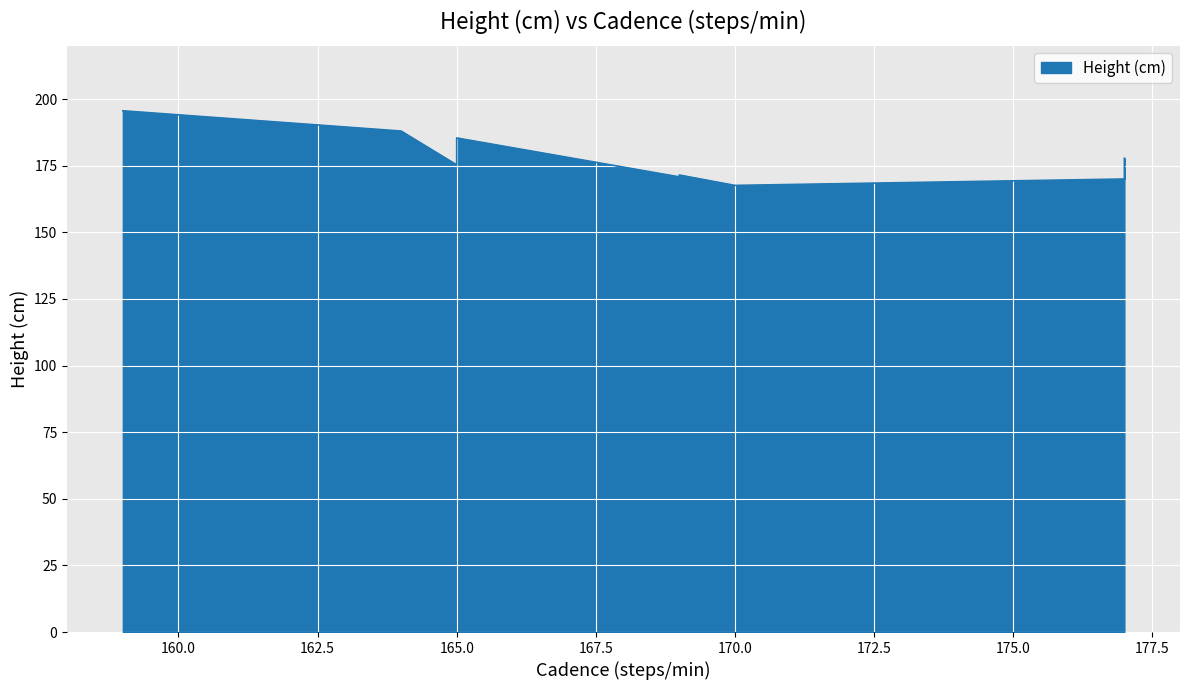

How many data points are less than 175?

4